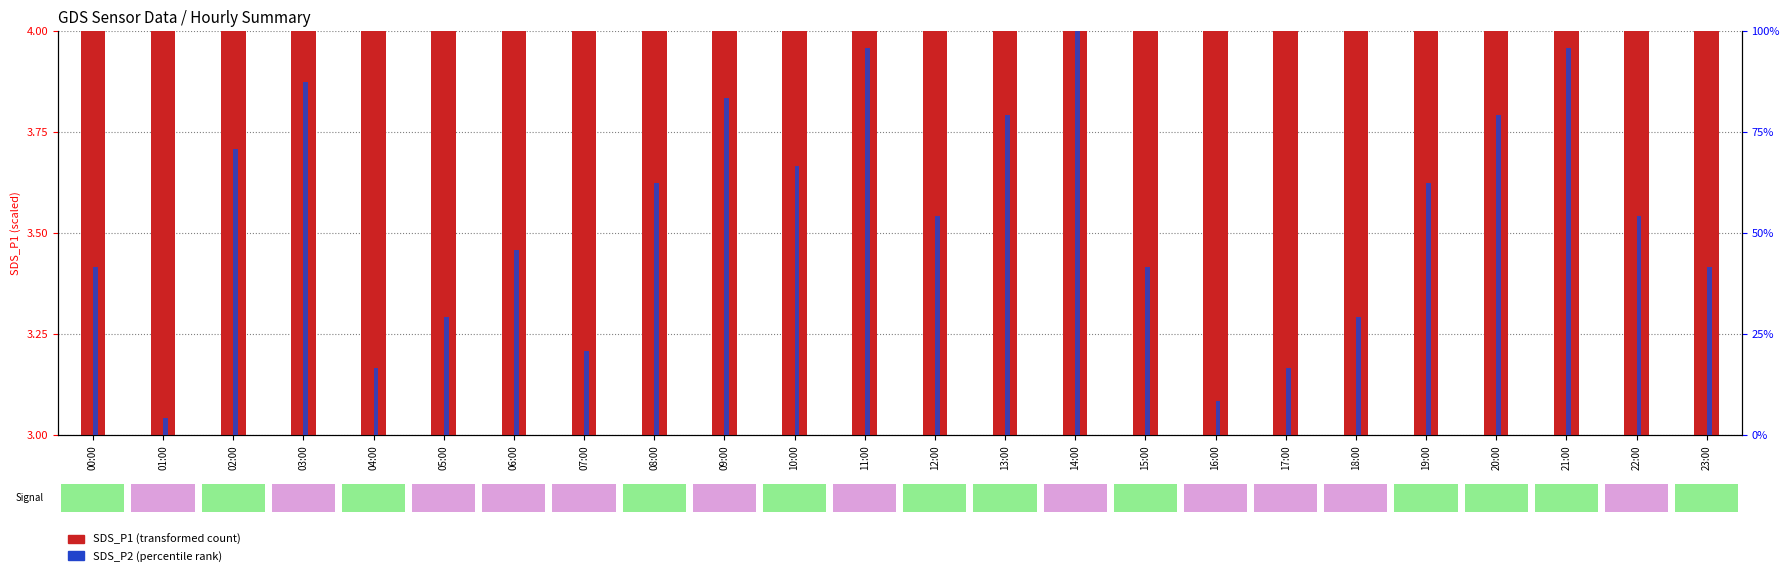

How many distinct data groups are displayed?

2